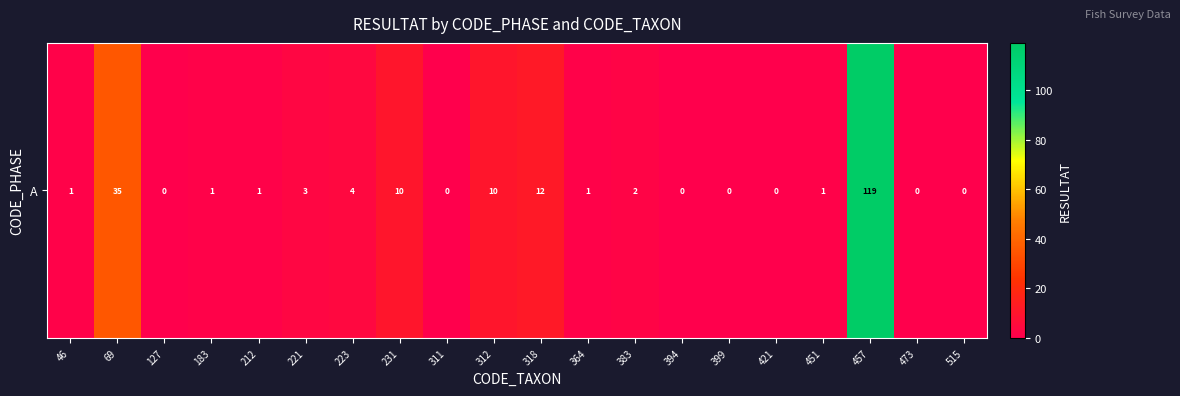

At which label does the data first exceed 1?

69